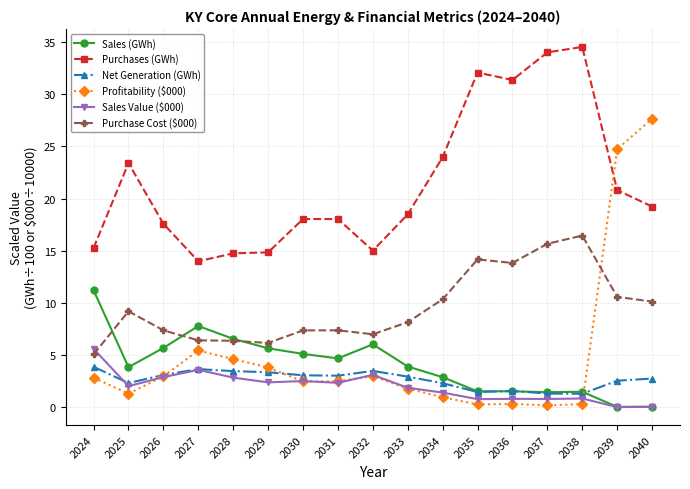

How many categories are shown in the chart?

17